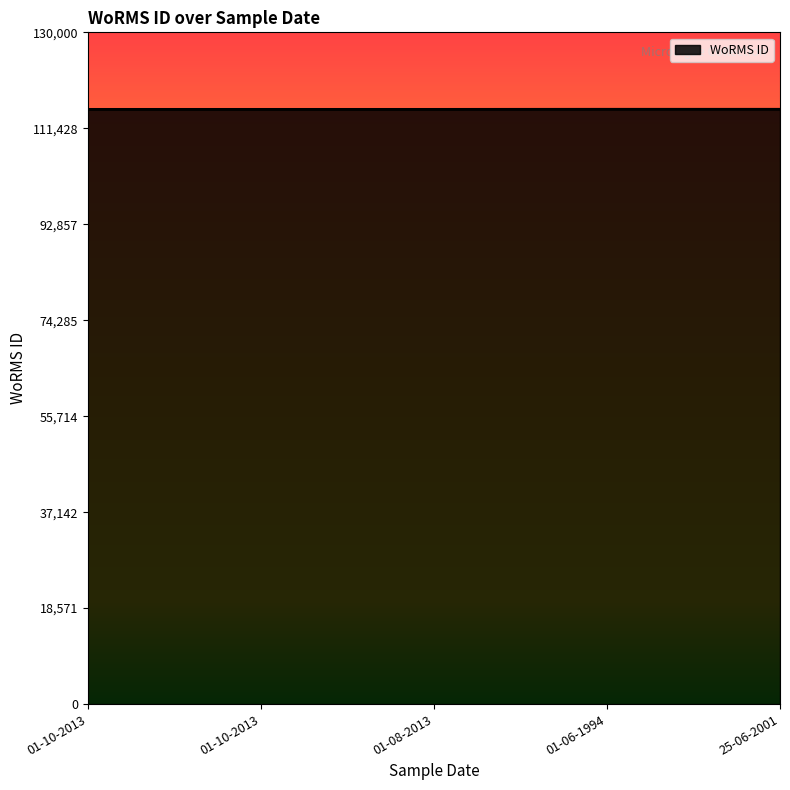

What is the ratio of the value at 01-10-2013 to the value at 25-06-2001?

1.0